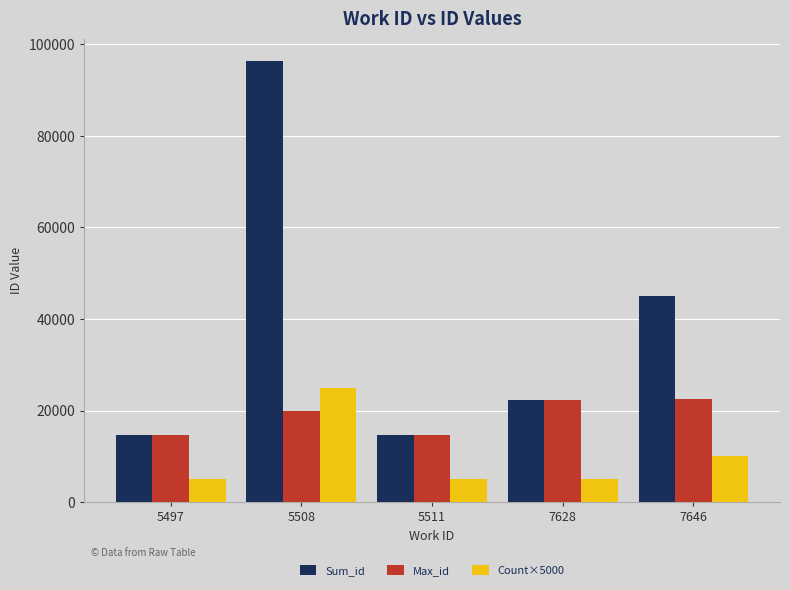

At how many categories does at least one series exceed 50159?

1